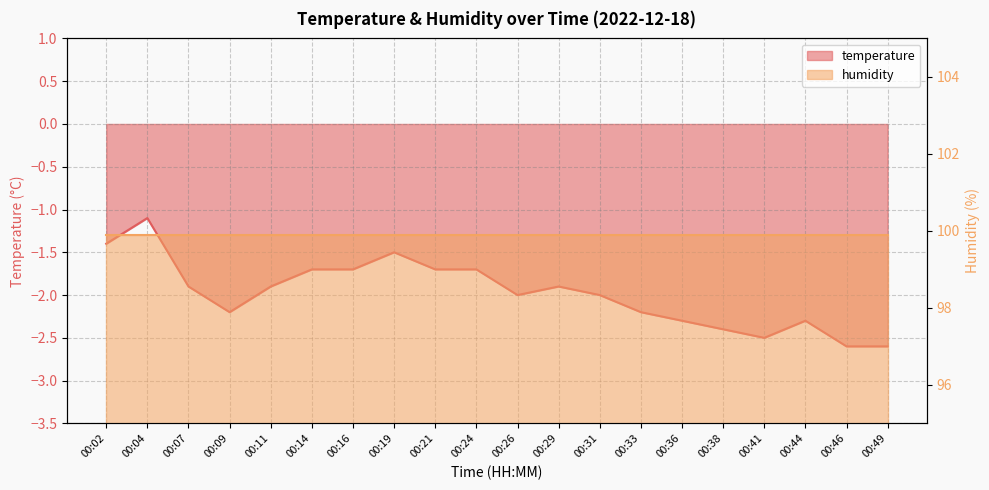

What is the smallest value displayed?

-2.6